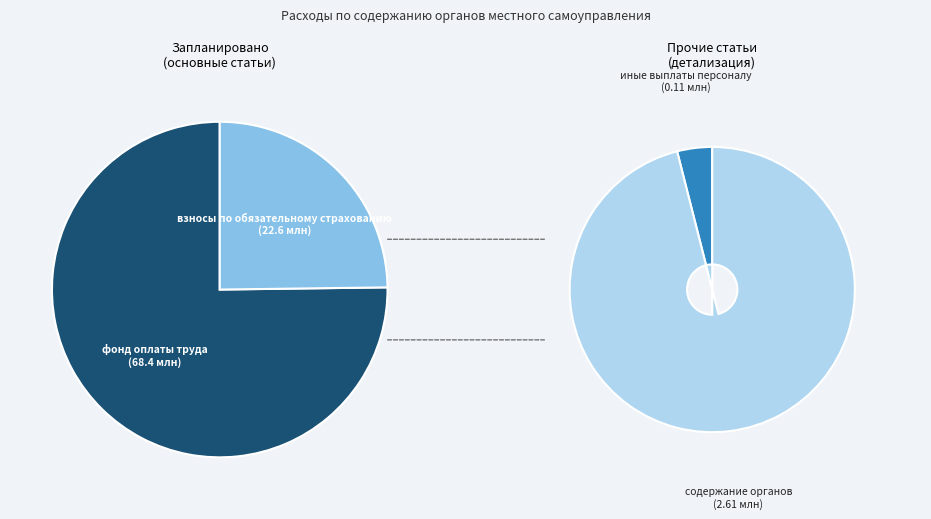

What is the change in value from фонд оплаты труда (121) to иные выплаты персоналу (122)?

-68312562.0